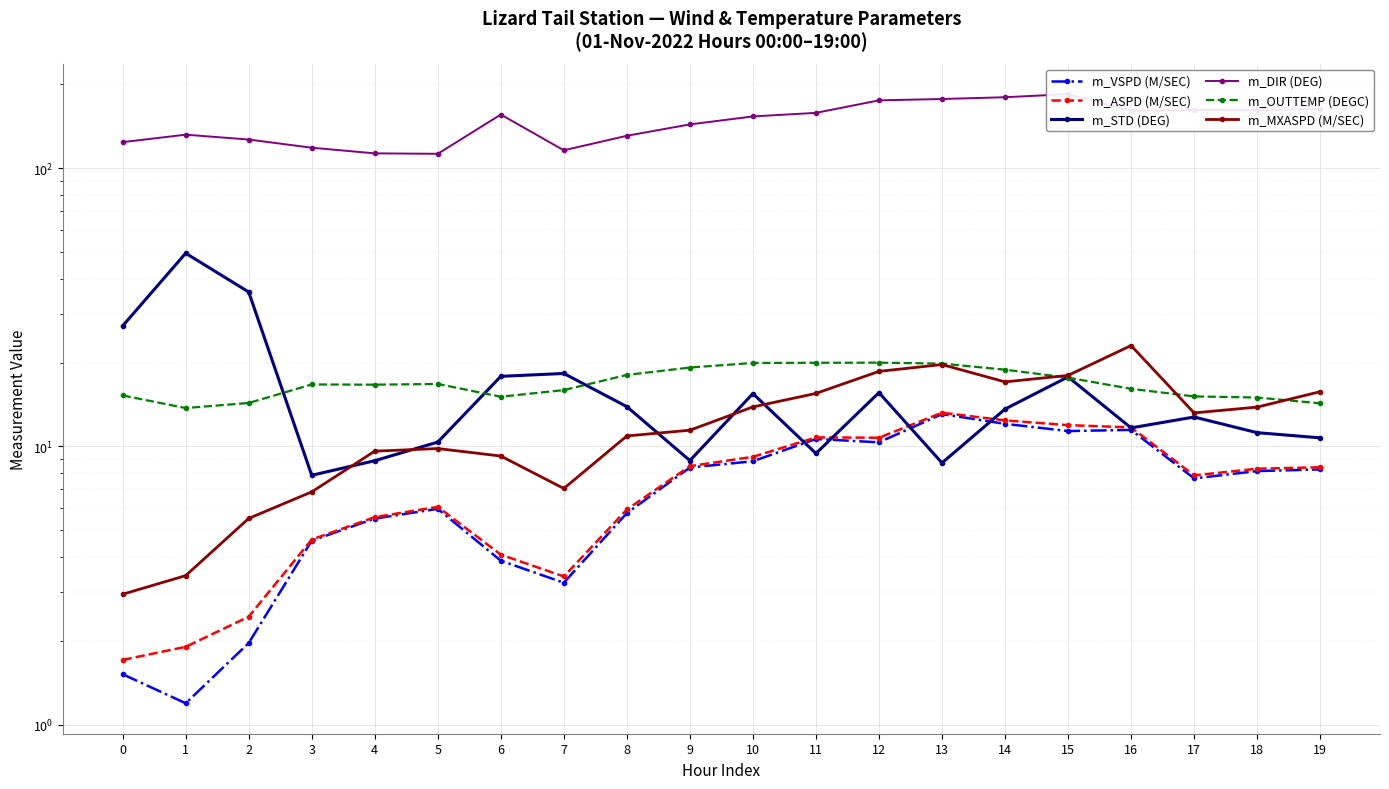

The m_VSPD (M/SEC) series shows 8.8 at 10. True or false?

True